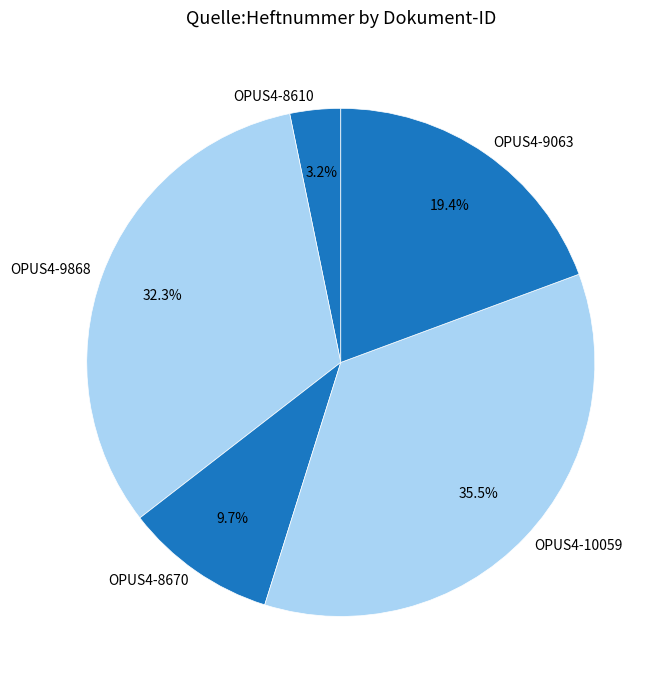

How many slices are in this pie chart?

5